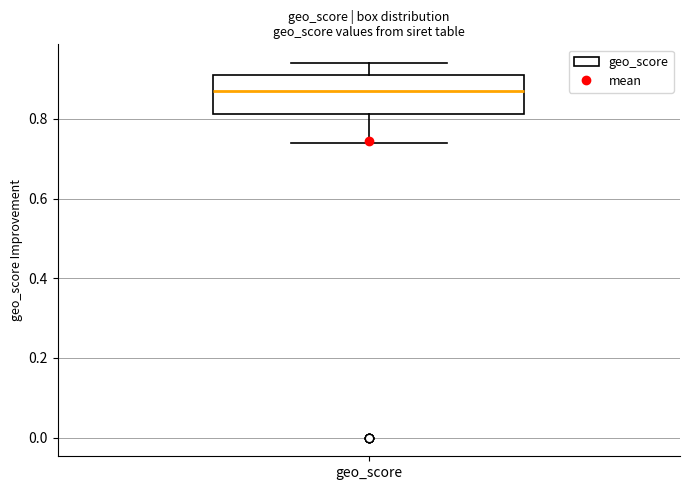

Transcribe this box plot: give where the median line is, the range the box spans, and where the two whiskers end, as read against the y-axis. The values are not printed on the chart, so give them approximately, as read against the axis.

median 0.88, box 0.82 to 0.92, whiskers 0.74 to 0.94